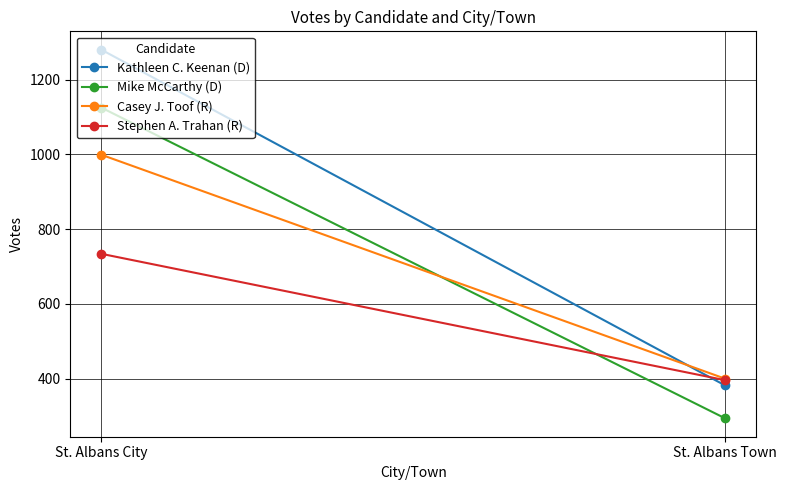

Which category has the lowest value in the Stephen A. Trahan (R) series?

St. Albans Town